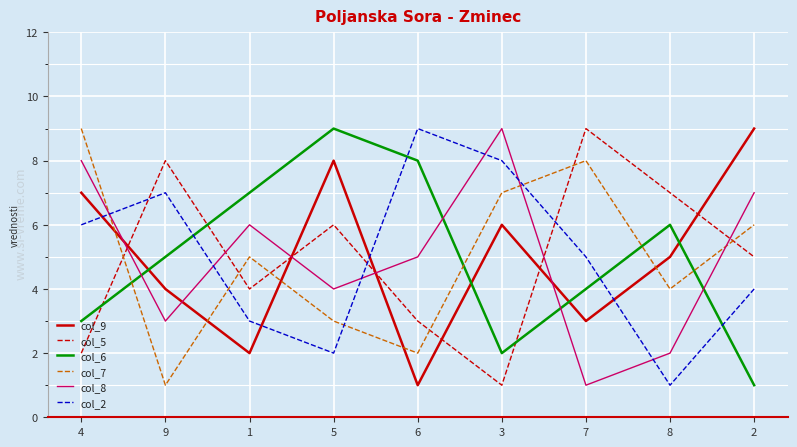

At 1, list the series in order from smallest to largest.

col_9, col_2, col_5, col_7, col_8, col_6